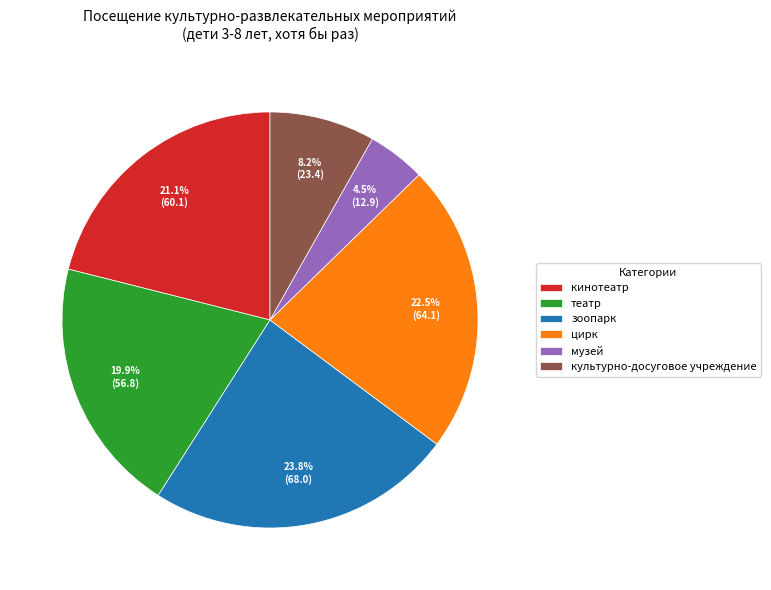

Which slice is the smallest?

музей